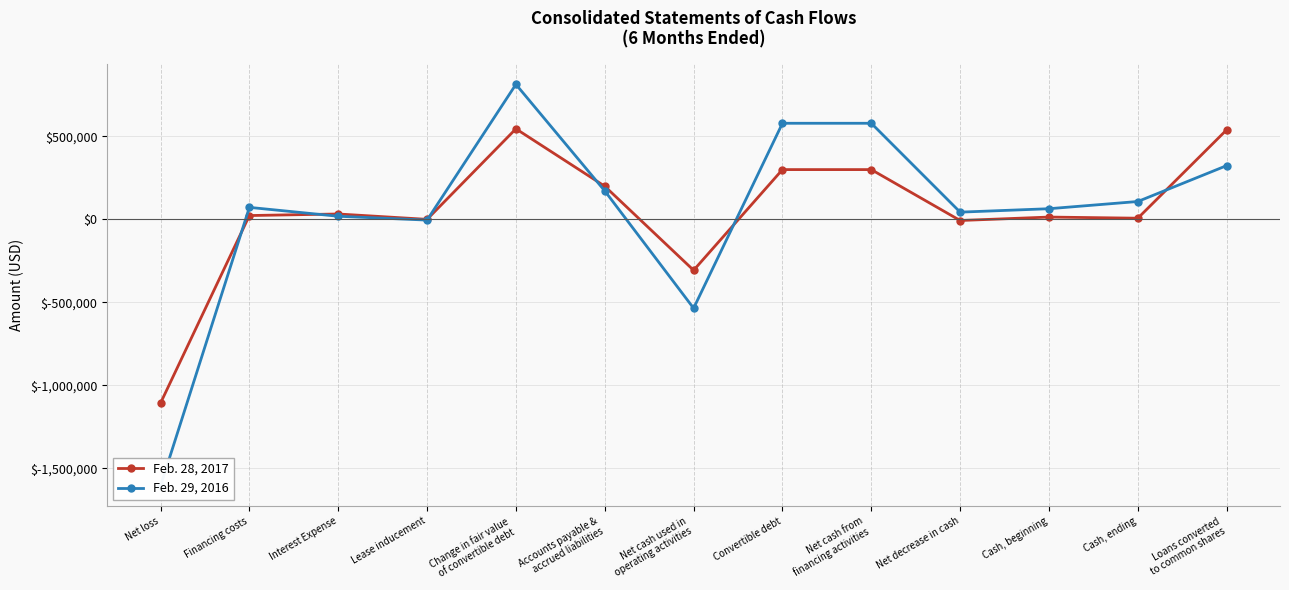

Between Financing costs and Loans converted
to common shares, which is larger?

Loans converted
to common shares